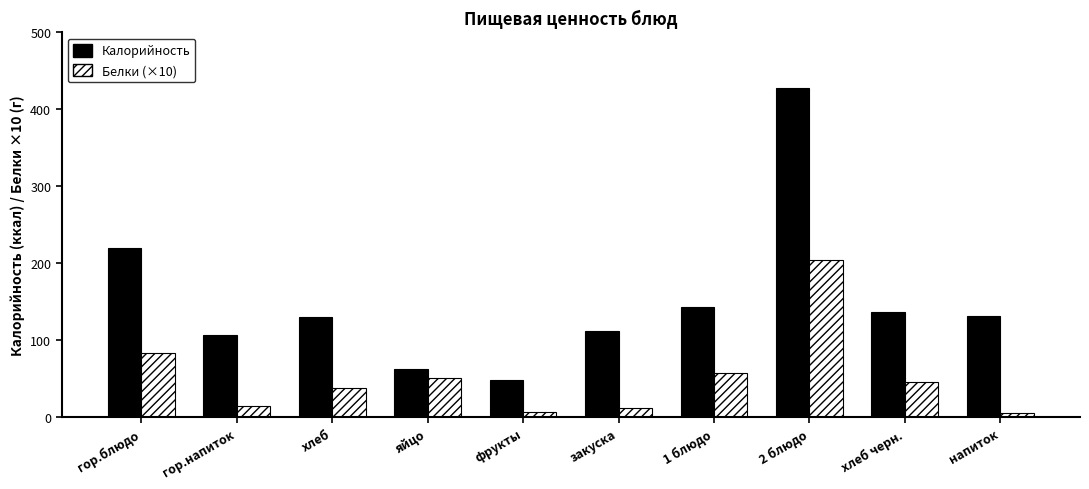

The value of Калорийность at закуска is 198.1. True or false?

False